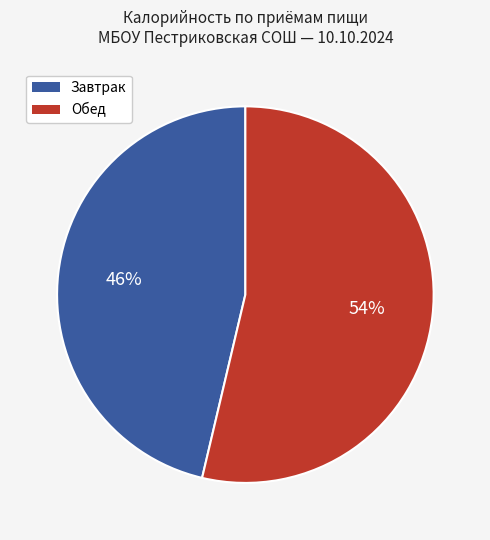

Rank the categories by value from lowest to highest.

Завтрак, Обед